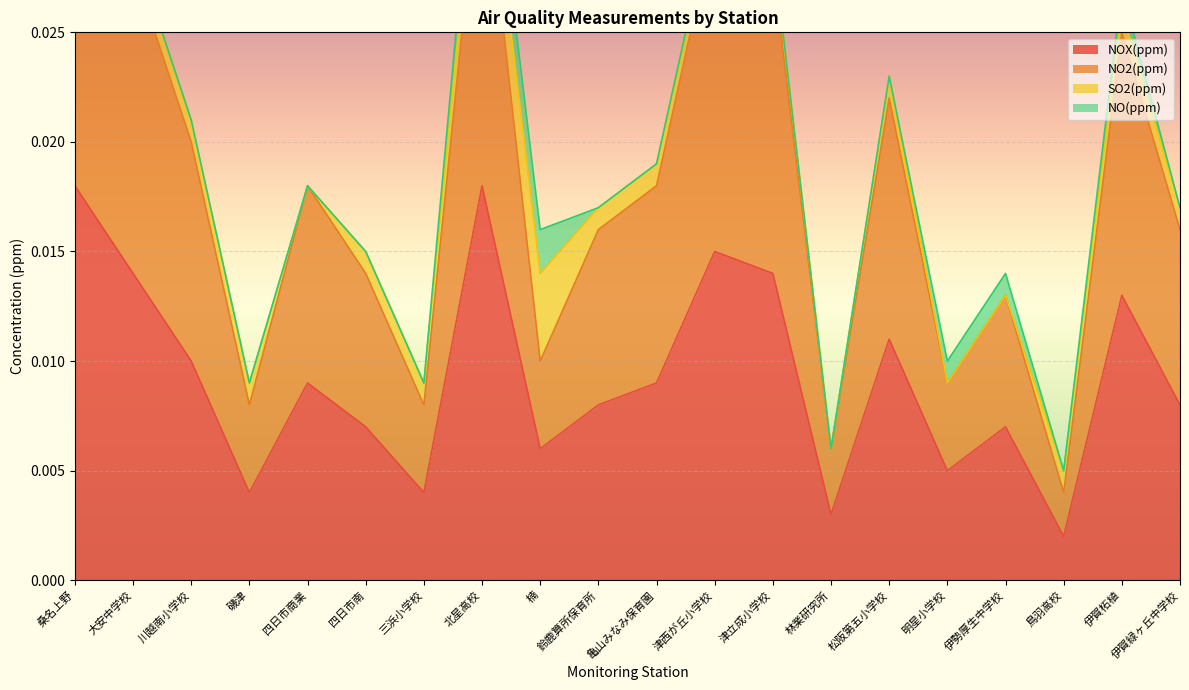

What is the sum of all NO2(ppm) values?

0.4